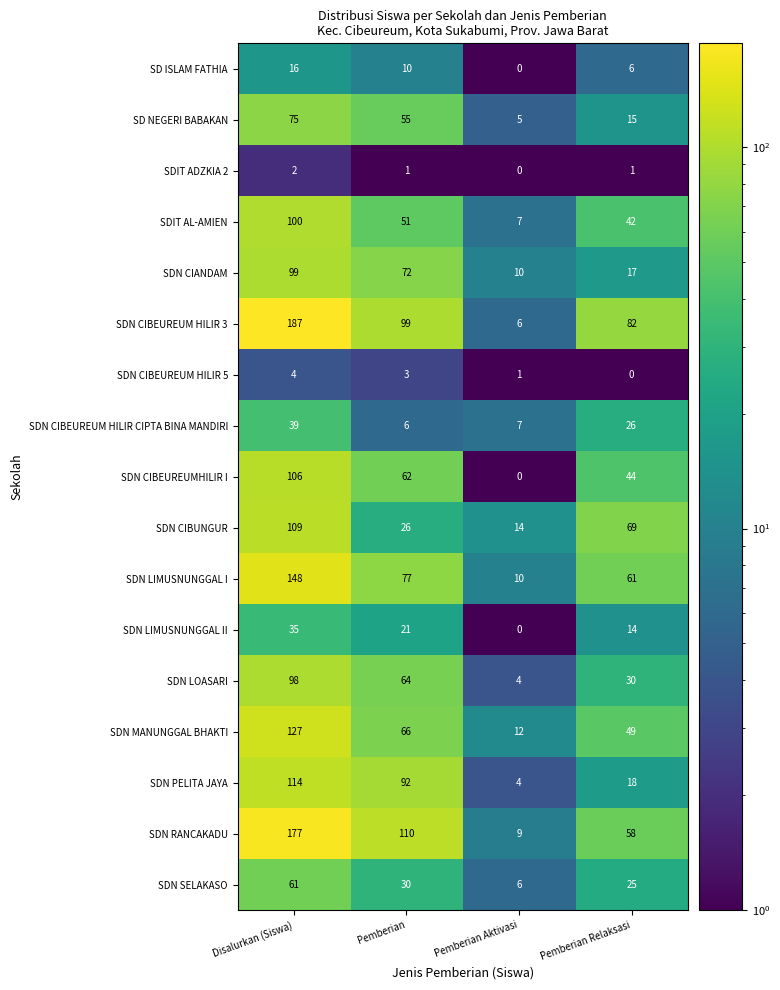

The SDN LIMUSNUNGGAL I series shows 139 at Pemberian. True or false?

False